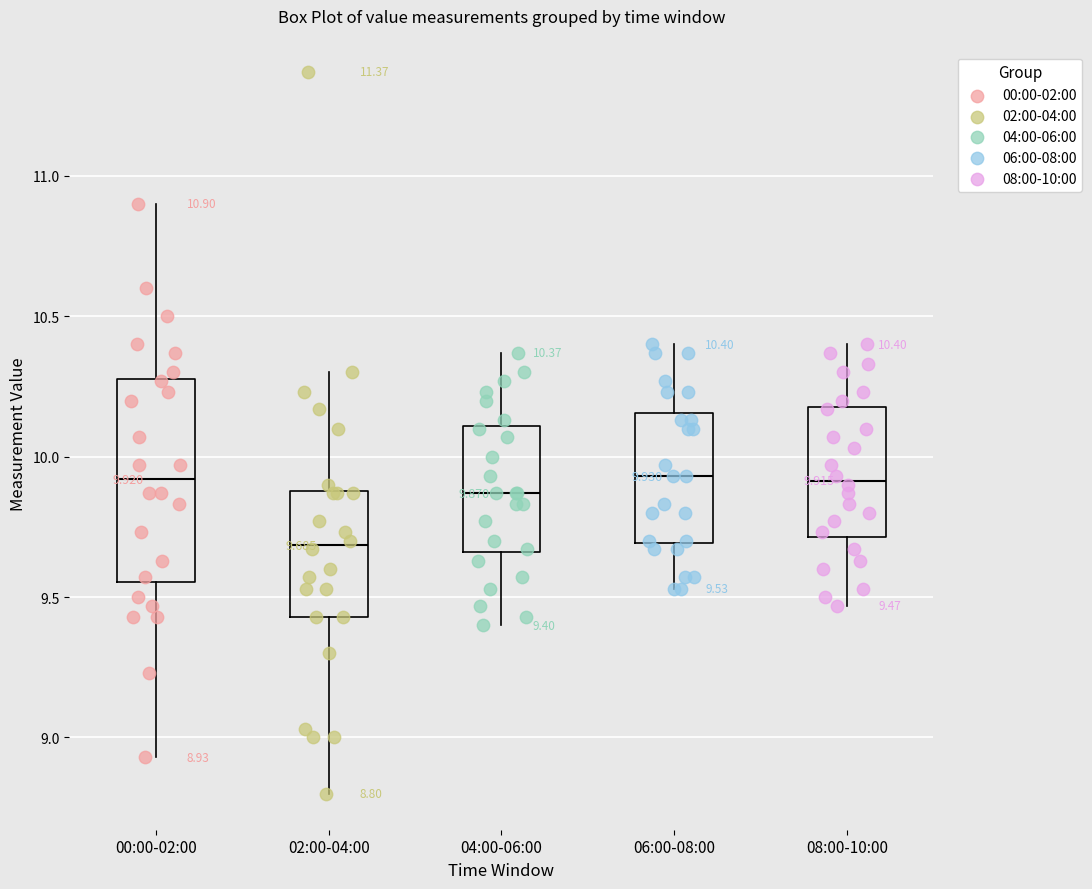

Which box is the tallest, from its lower edge to its upper edge?

00:00-02:00